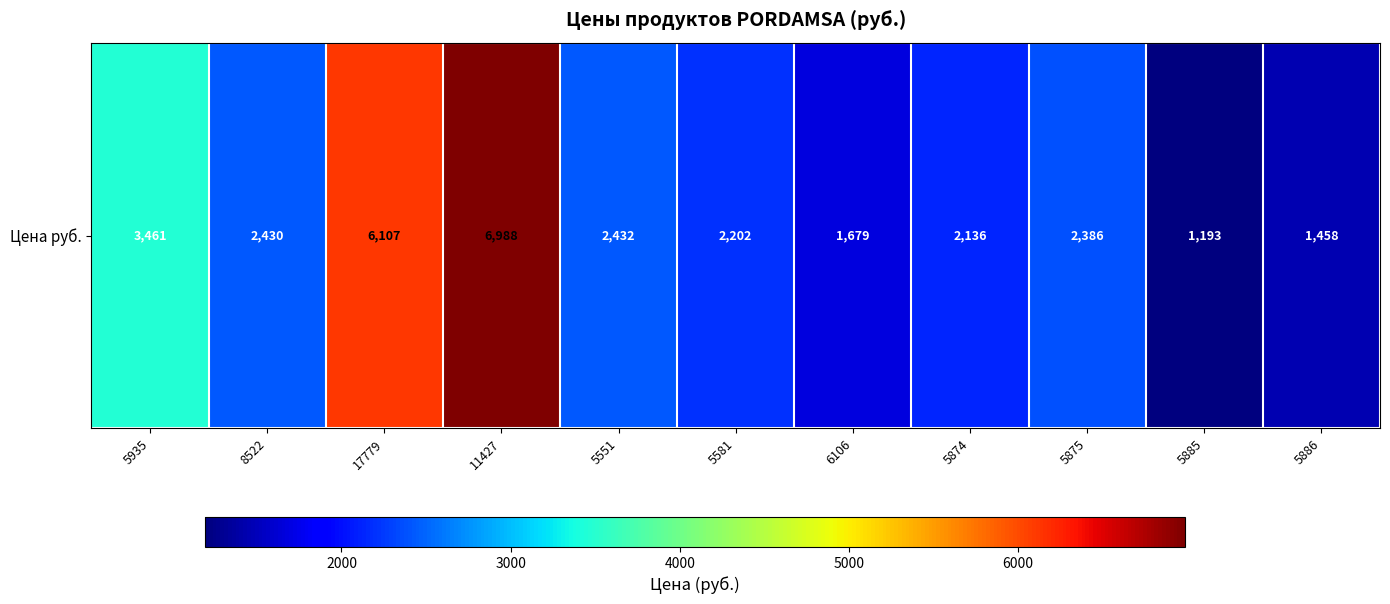

What is the greatest value displayed?

6988